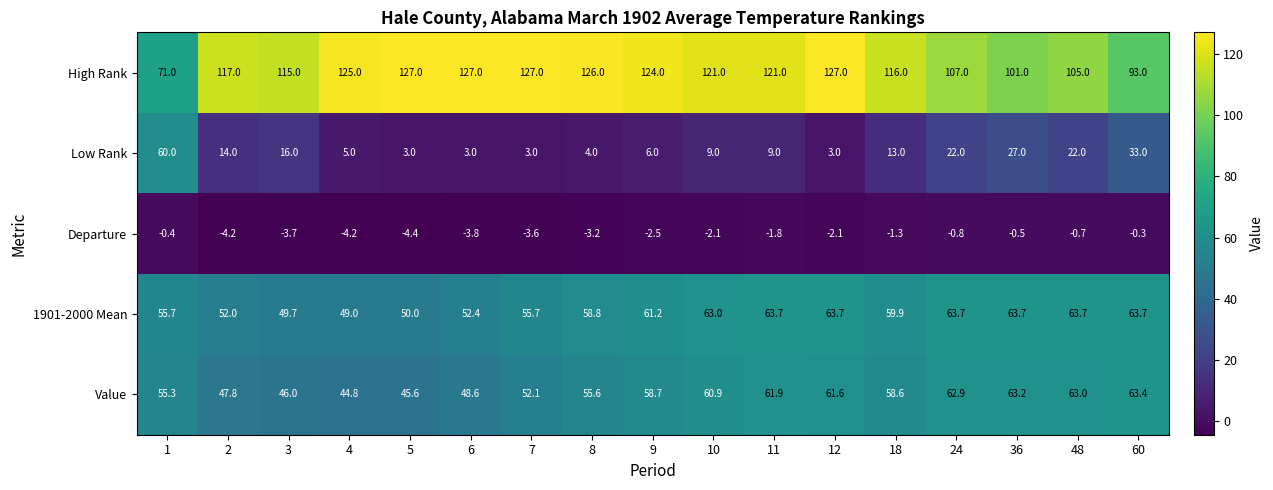

The value of Departure at 6 is -1.0. True or false?

False